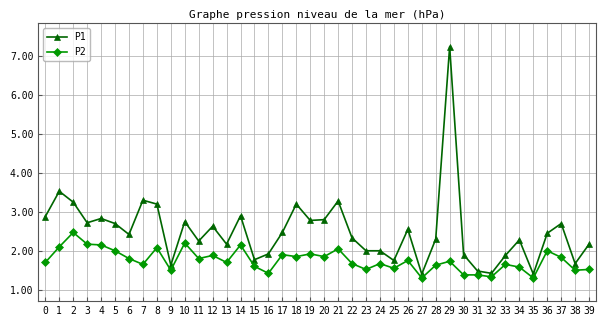

True or false: P1 has more than 0 interior local peaks.

True